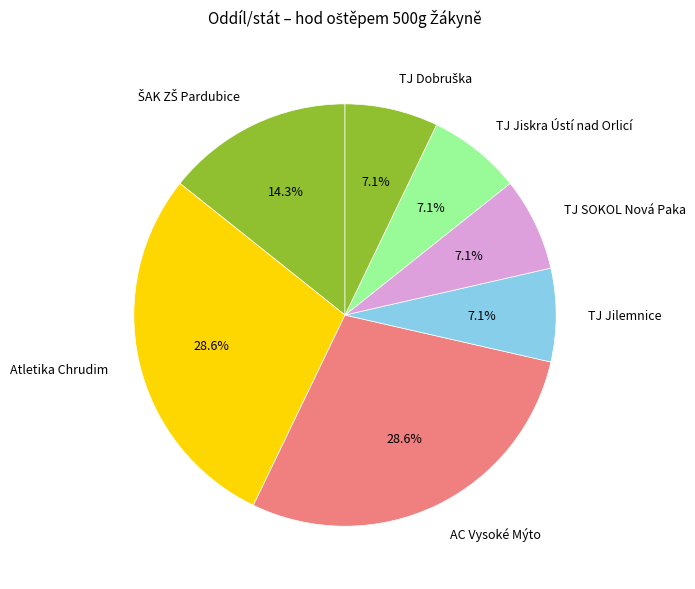

Combined, do AC Vysoké Mýto and TJ Jiskra Ústí nad Orlicí account for over 50%?

No